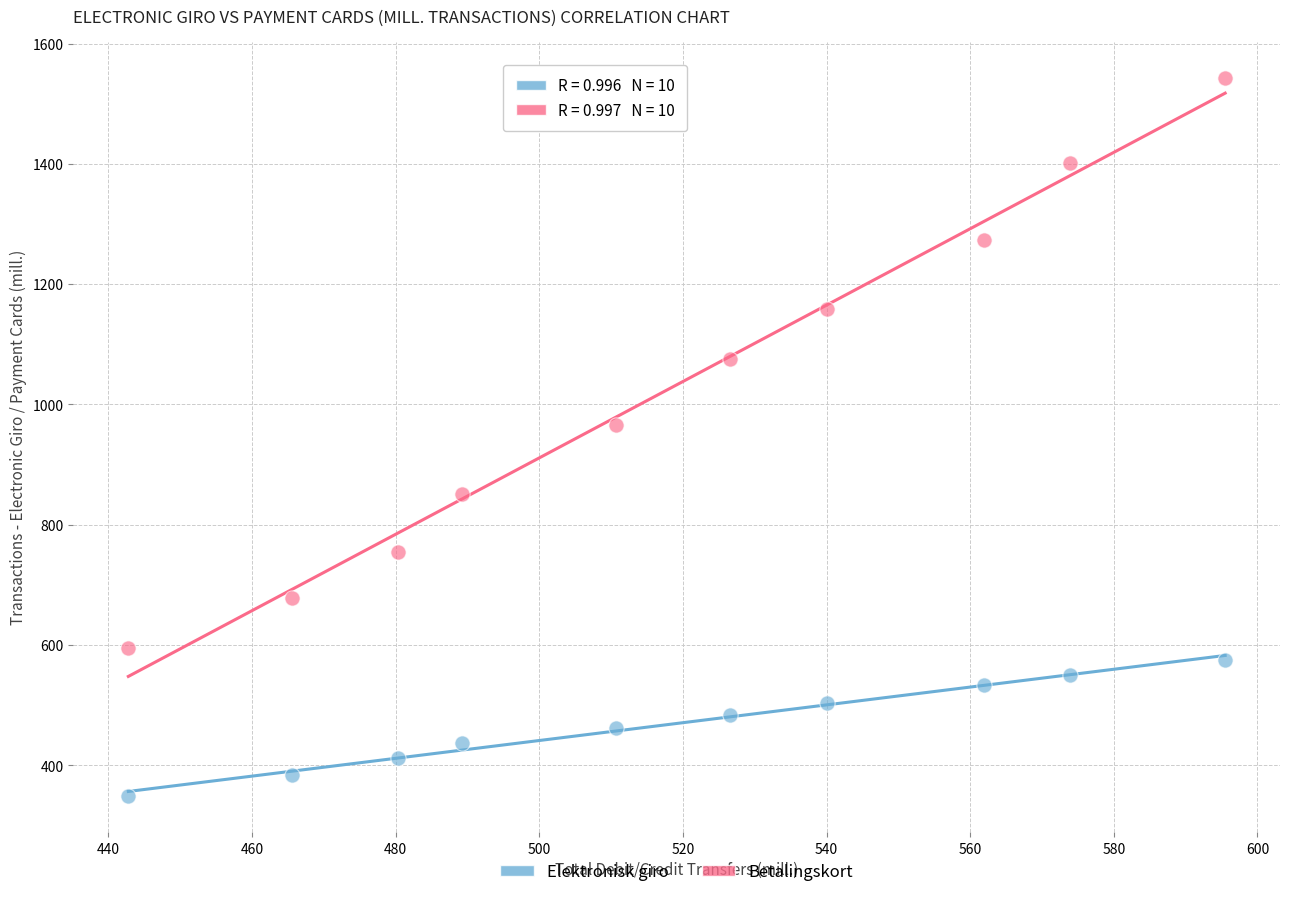

What are all the series names shown in the legend?

Elektronisk giro, Betalingskort